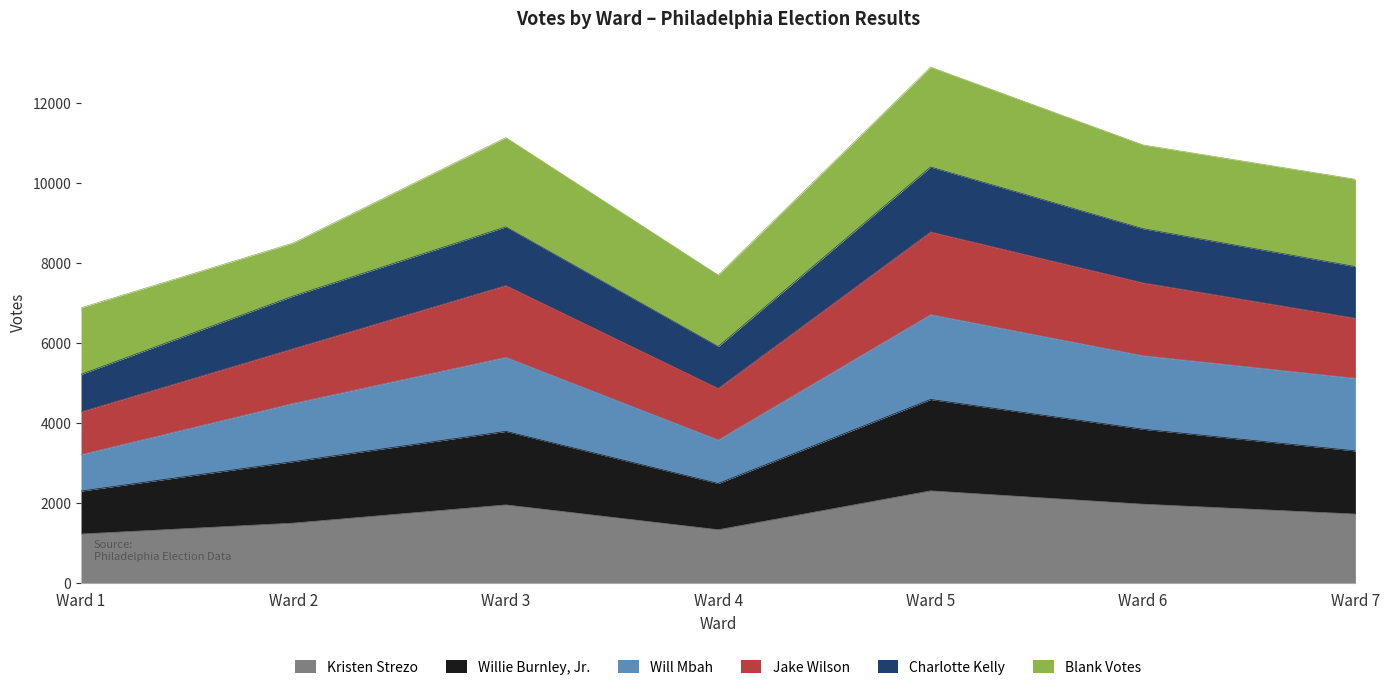

Which has a higher value, Ward 4 or Ward 2?

Ward 2